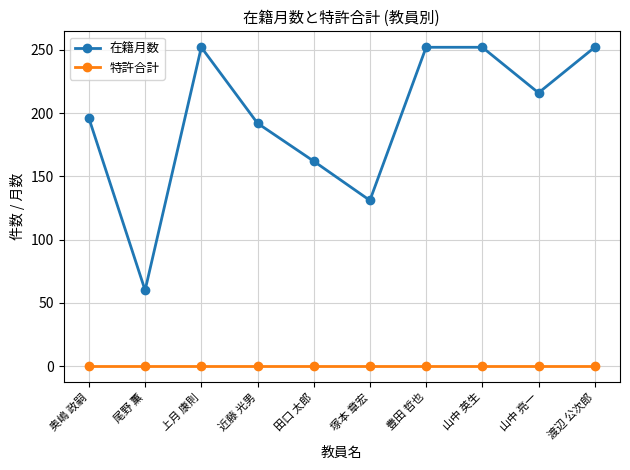

What value does the 在籍月数 series have at 上月 康則, to the nearest 50?

250